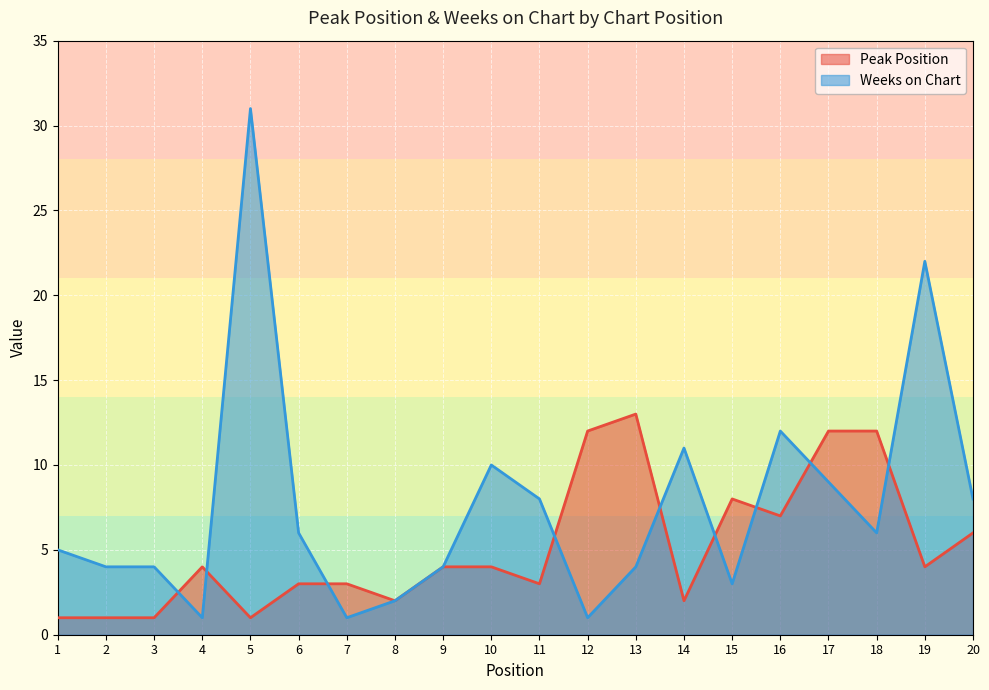

At how many categories does at least one series exceed 10?

8